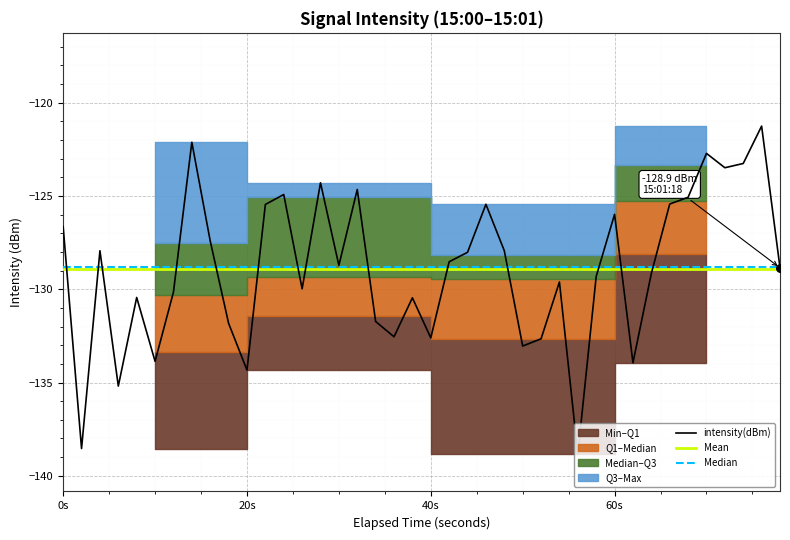

What is the lowest value of the intensity(dBm) series?

-138.8